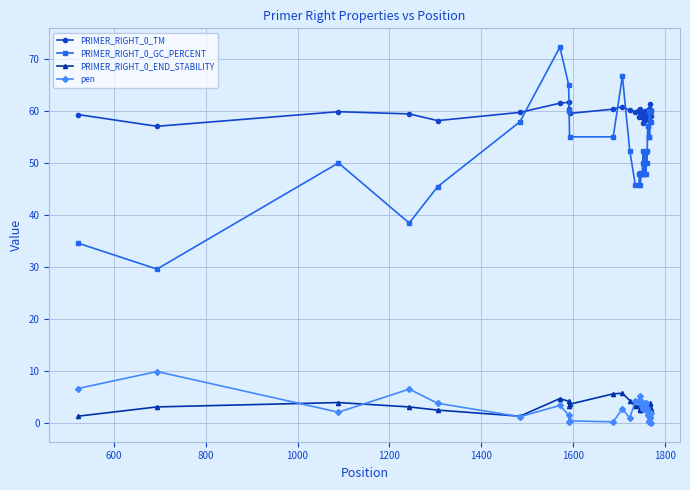

After their last crossing, which series has the higher values: PRIMER_RIGHT_0_TM or PRIMER_RIGHT_0_GC_PERCENT?

PRIMER_RIGHT_0_TM